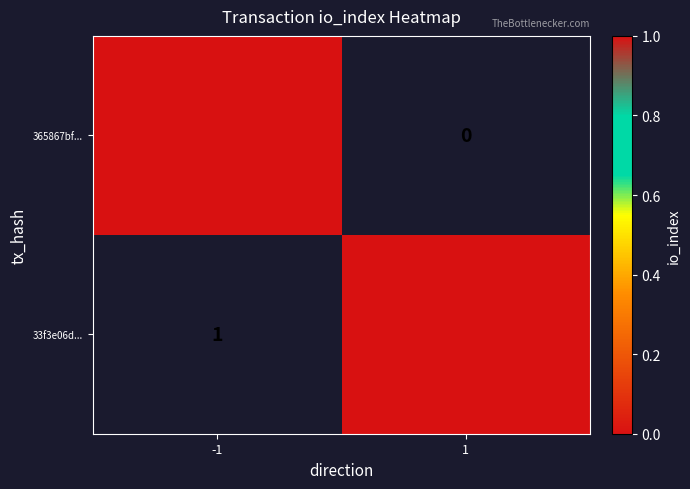

Between -1 and 1, which is larger?

1